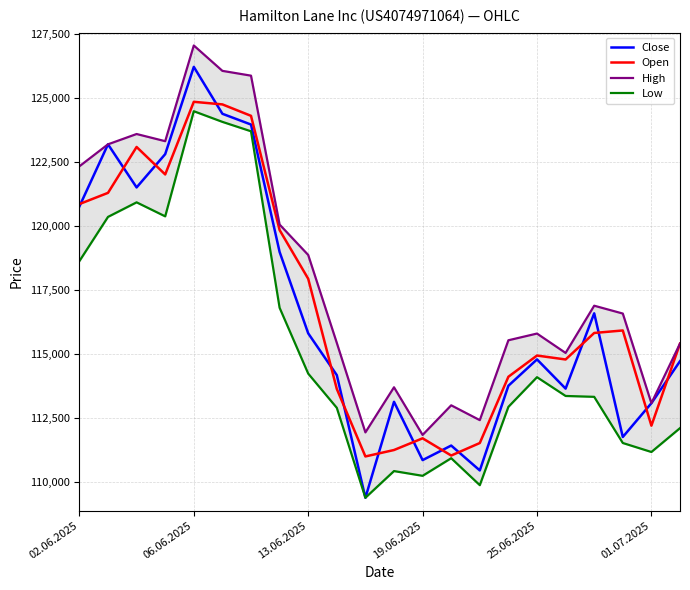

True or false: High and Close intersect in this chart.

False